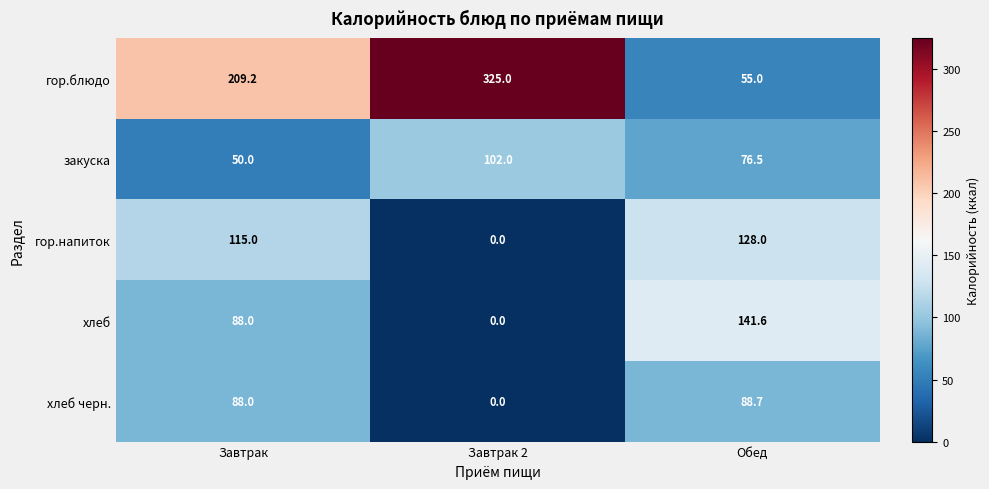

At which category is the sum across all series the highest?

Завтрак